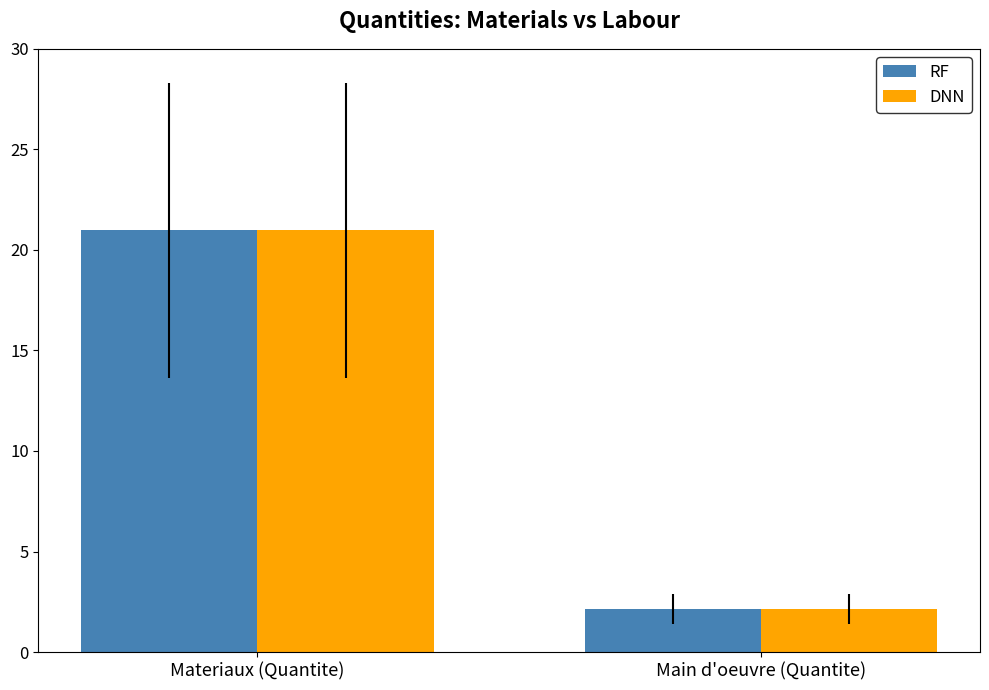

What is the sum of all DNN values?

23.1